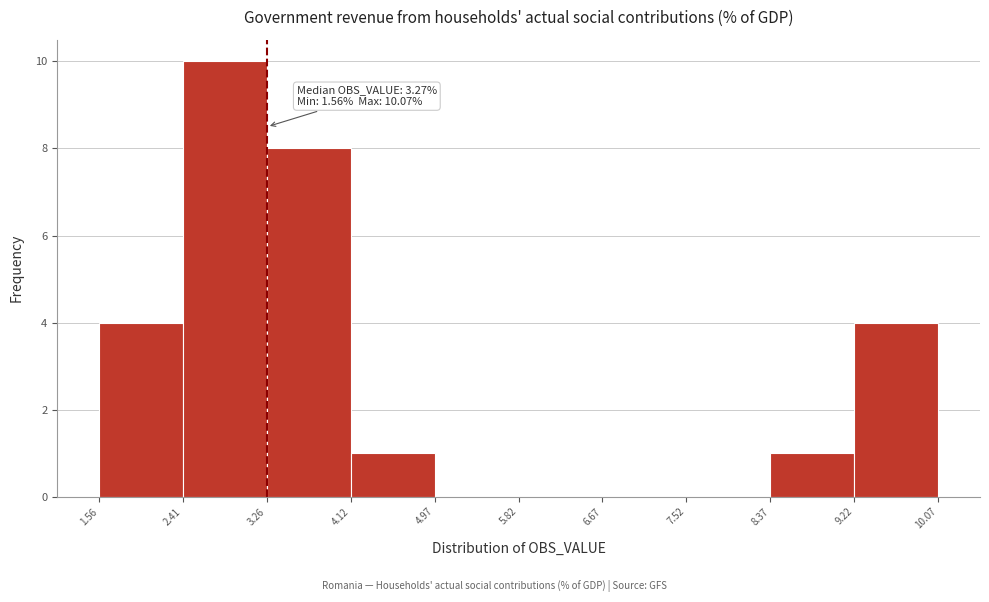

Which range on the x-axis has the tallest bar?

2.41 to 3.26